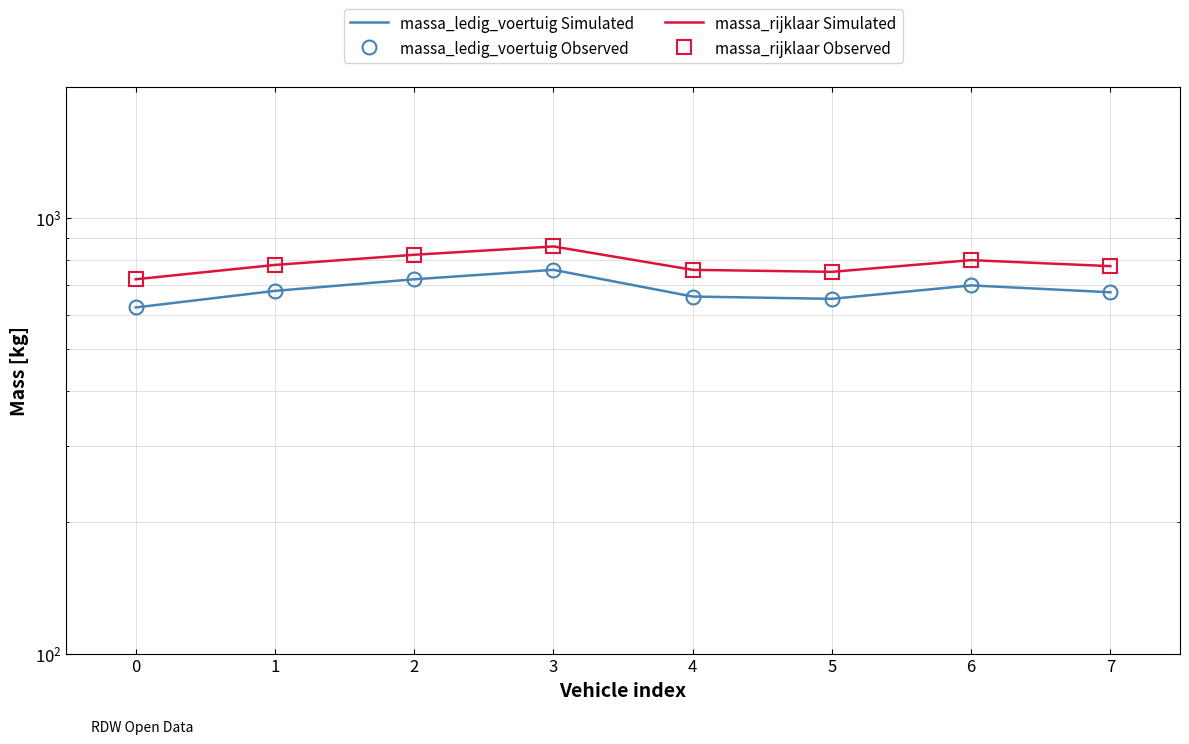

Which series changed the most between 2 and 7?

massa_ledig_voertuig Simulated